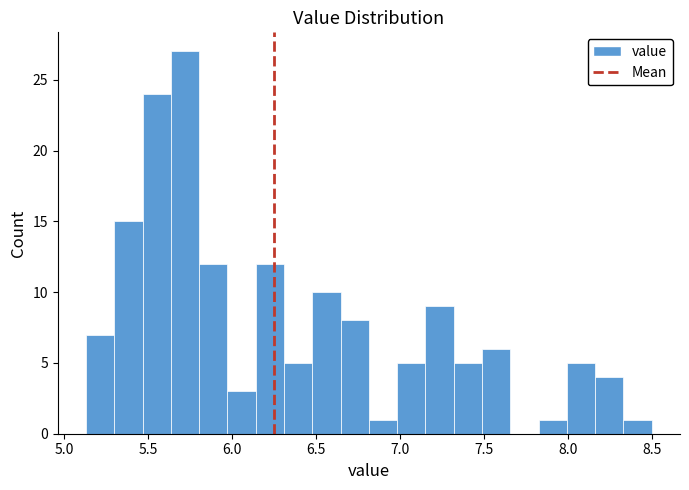

Around what value on the x-axis is the tallest bar? Give the approximate position of its centre, as read against the axis.

5.70